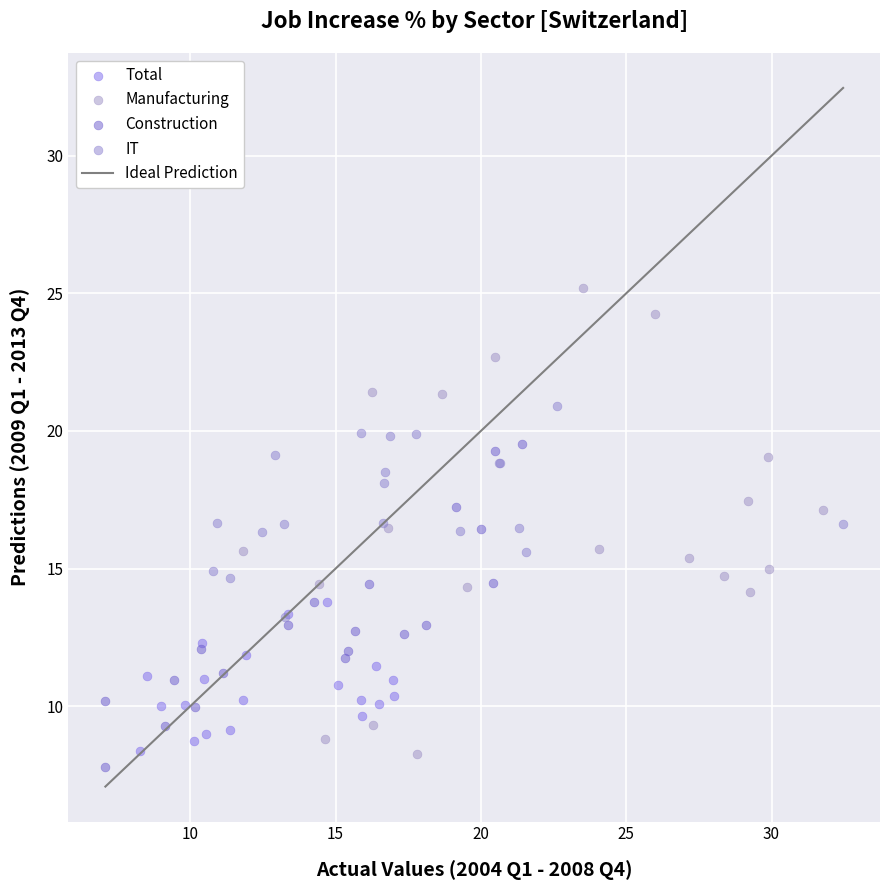

Which series has the widest spread of Y values?

Manufacturing